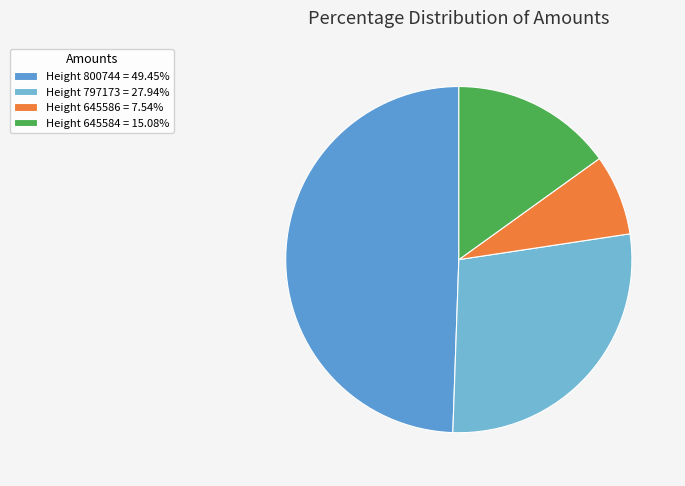

What is the largest slice in the pie chart?

800744